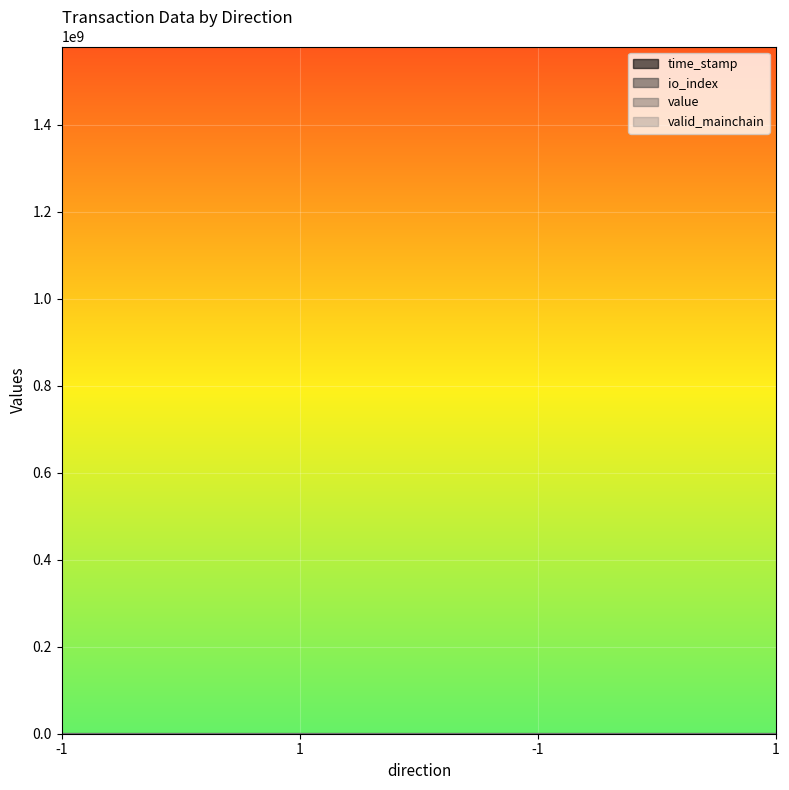

At which category is the sum across all series the highest?

-1